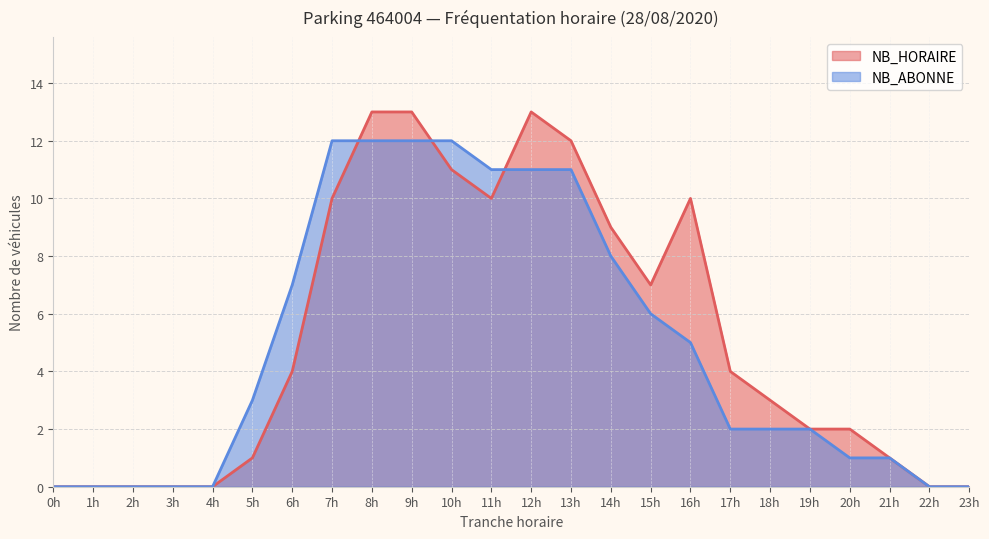

What is the difference between the NB_HORAIRE values at 3h and 12h?

13